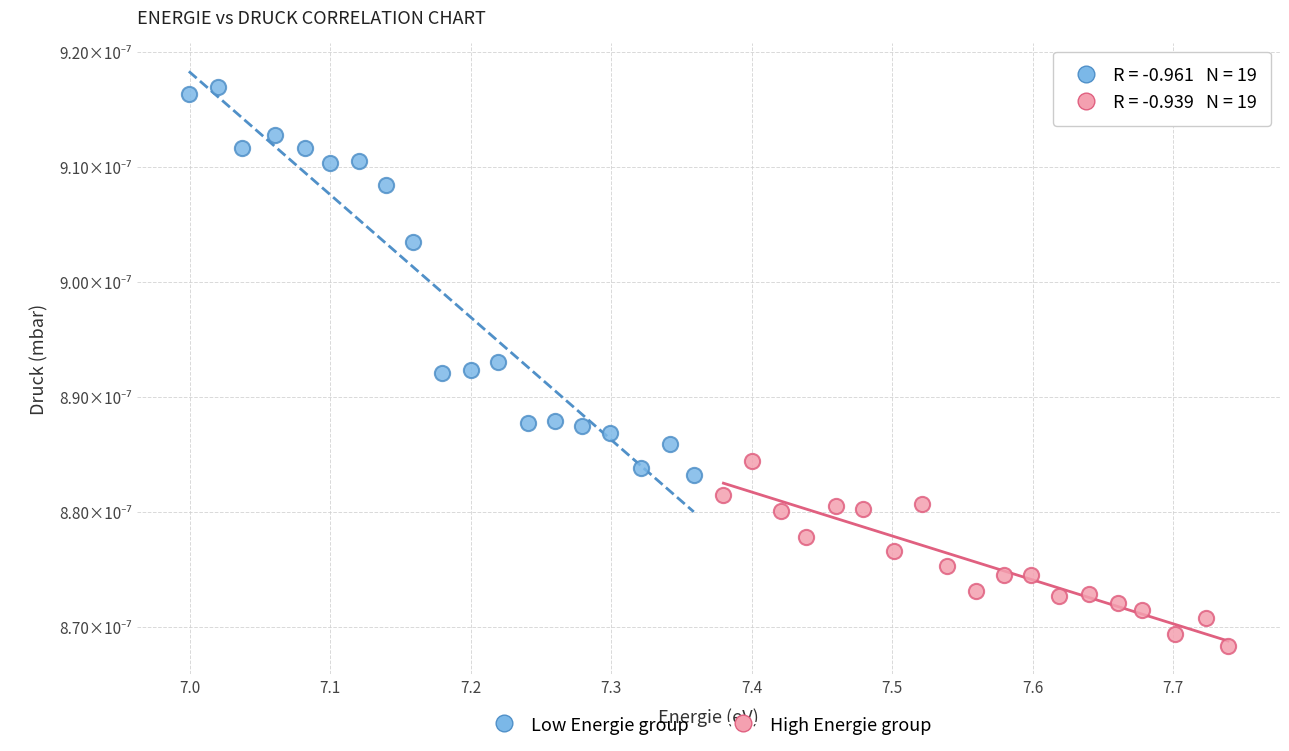

What are all the series names shown in the legend?

Low Energie group, High Energie group